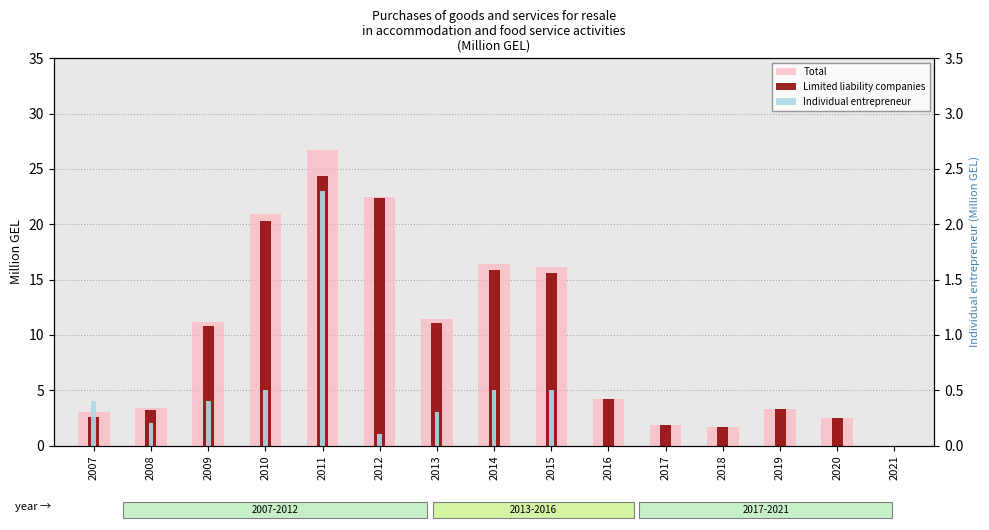

At which label does Limited liability companies reach its peak?

2011